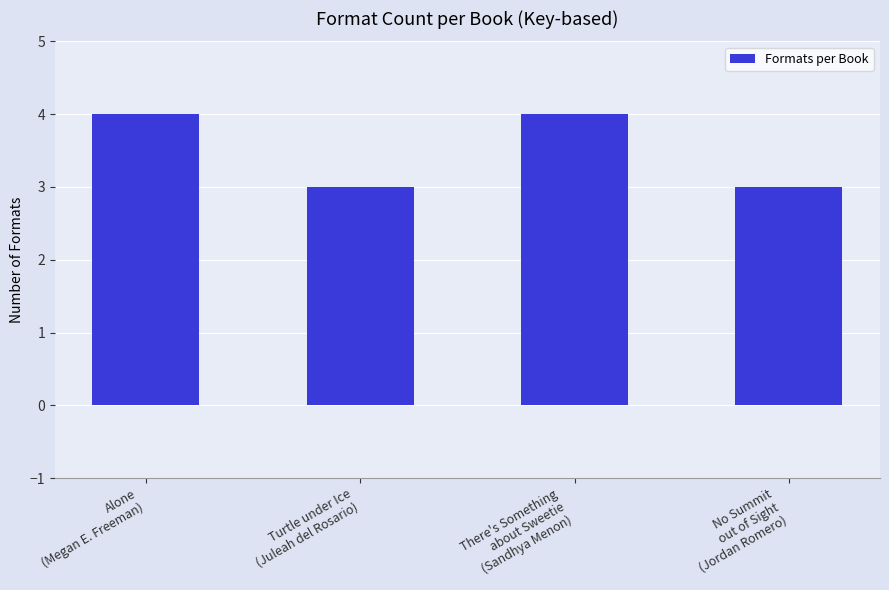

Is it true that the value at There's Something
about Sweetie
(Sandhya Menon) is 4?

True